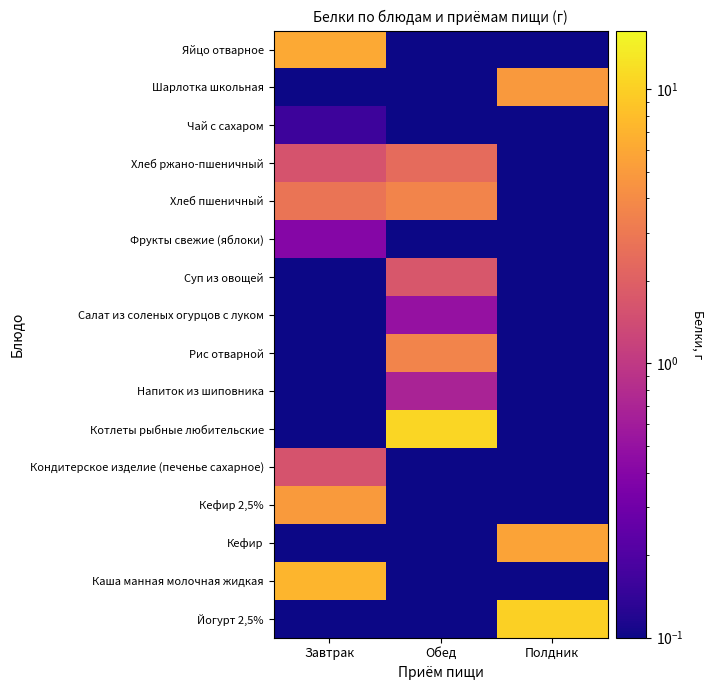

How many distinct data groups are displayed?

16